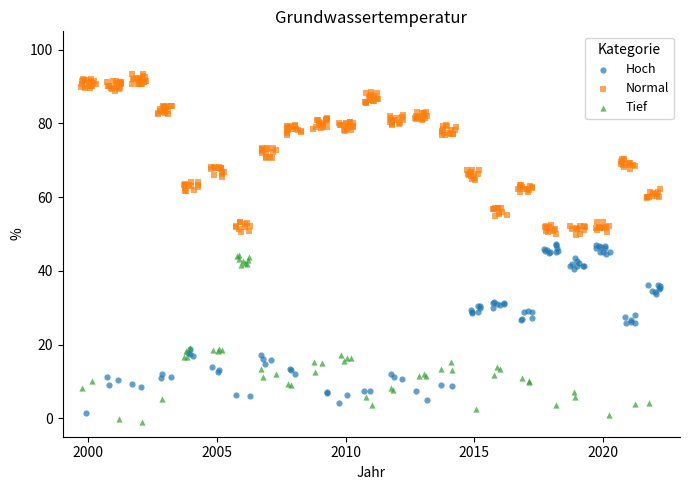

Which series contains the lowest Y value?

Tief